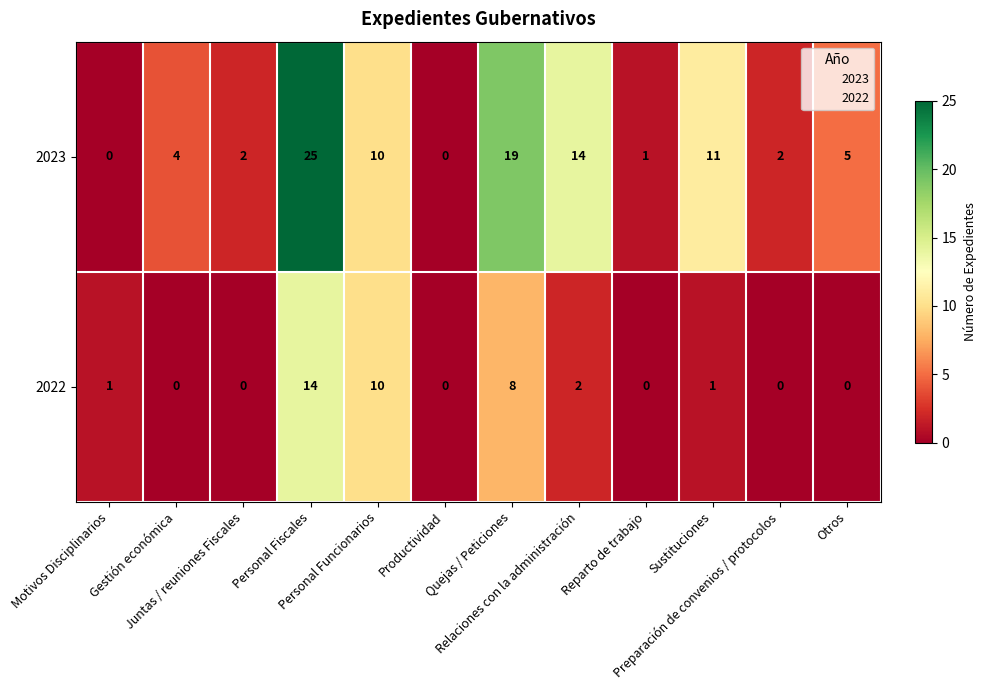

Rank the series by their average value, from highest to lowest.

2023, 2022